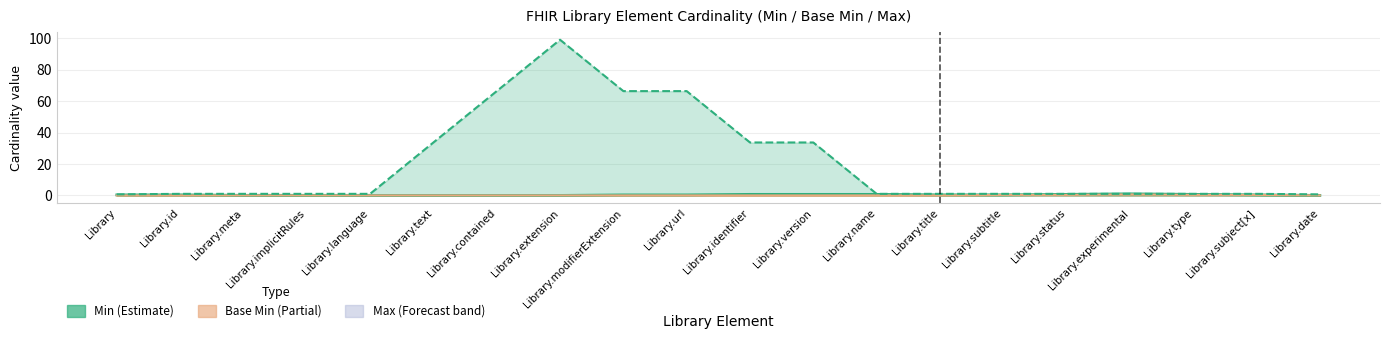

Which series changed the most between Library.id and Library.url?

Min